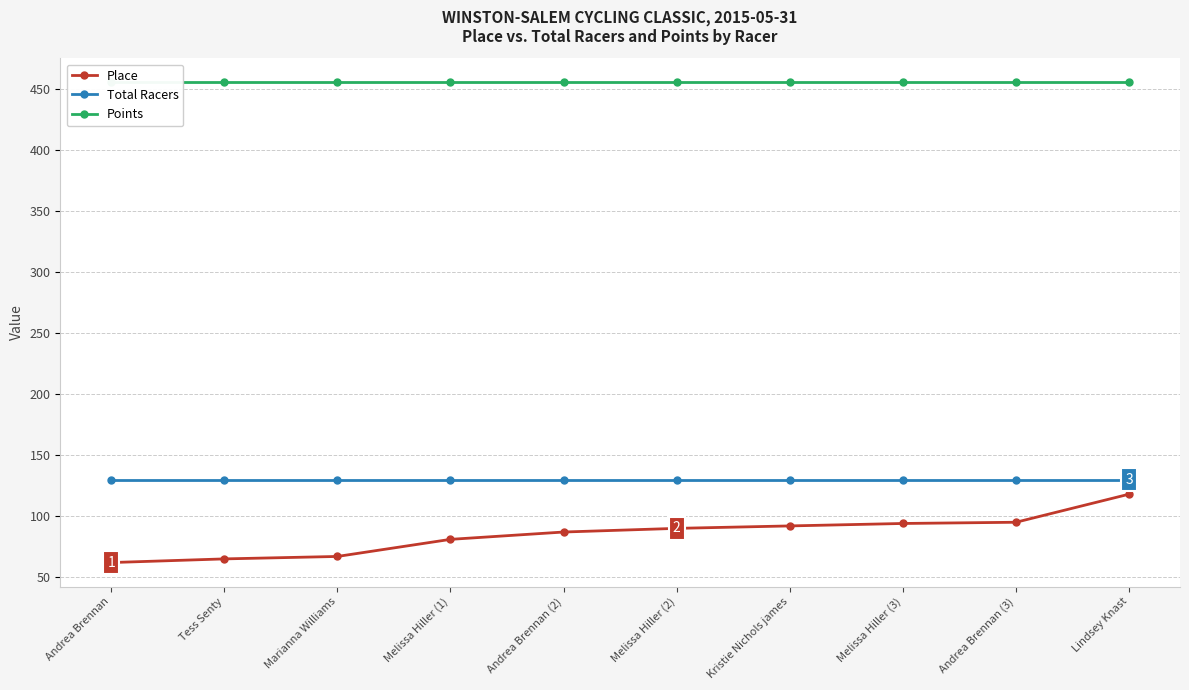

Is it true that Total Racers equals 130.0 at Marianna Williams?

True